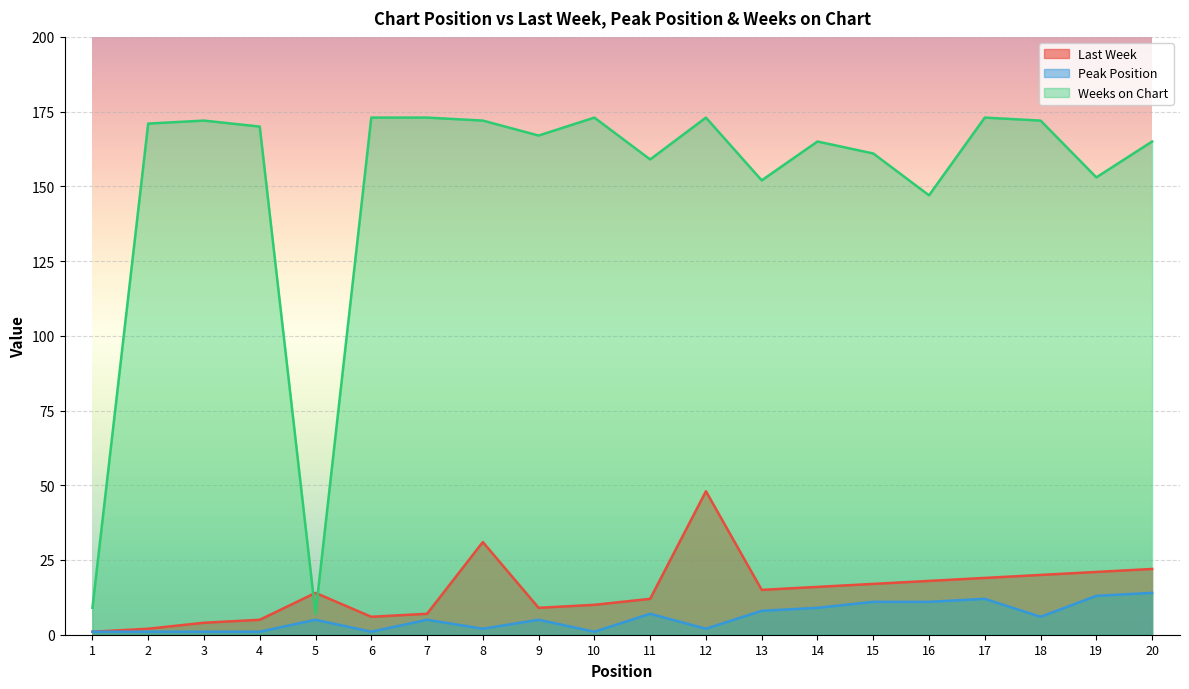

At which category is the sum across all series the highest?

12